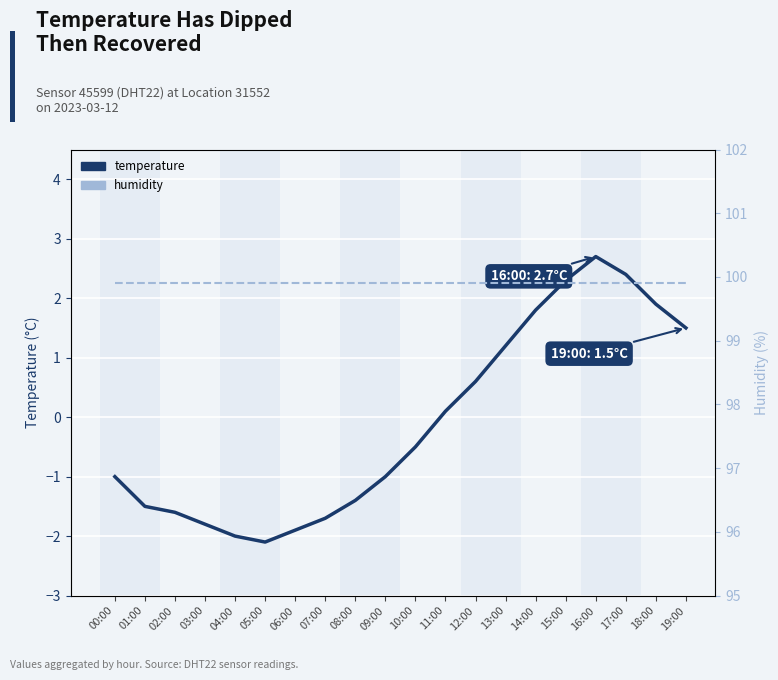

Is it true that temperature equals -1.7 at 07:00?

True